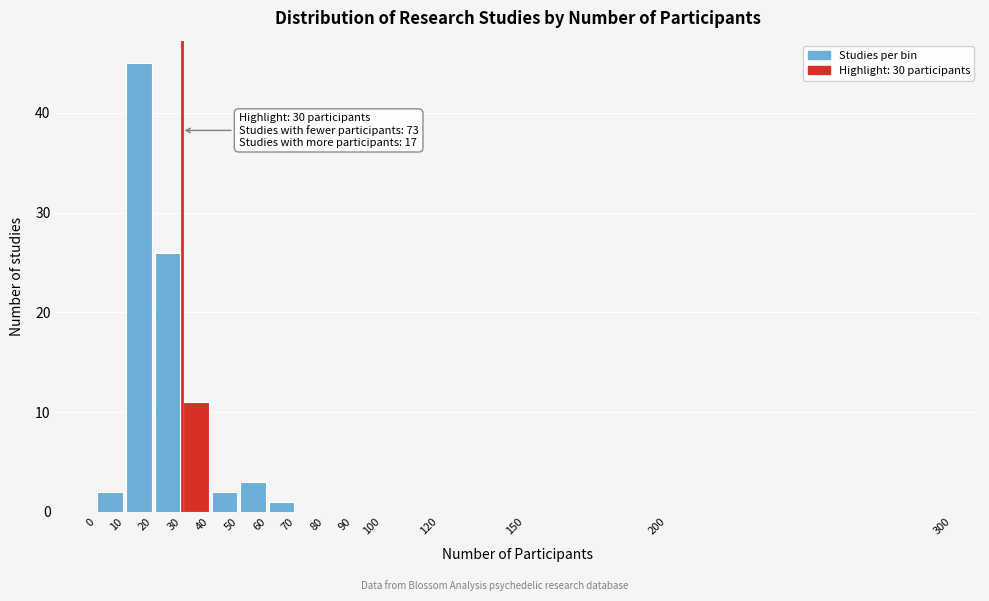

Over which range of the x-axis is the bar tallest?

10 to 20